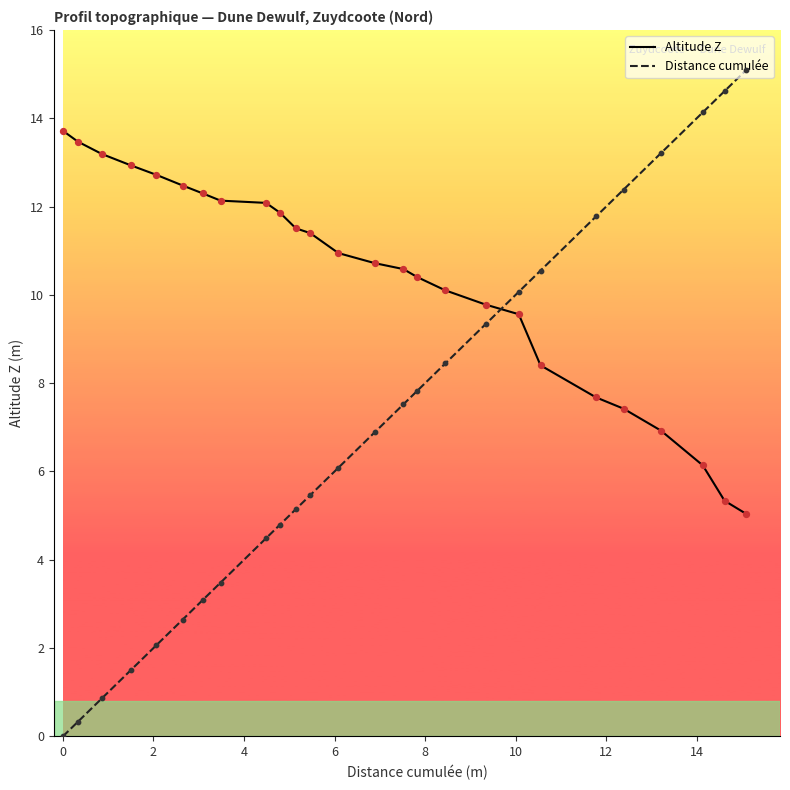

Which series has the largest total across all categories?

Altitude Z